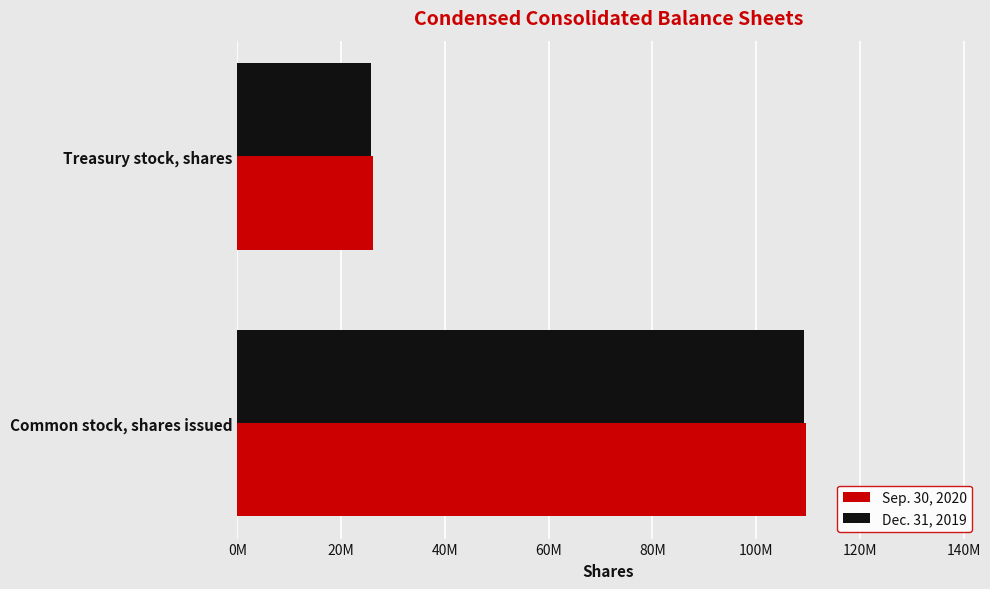

Rank the categories by Dec. 31, 2019 value from lowest to highest.

Treasury stock, shares, Common stock, shares issued